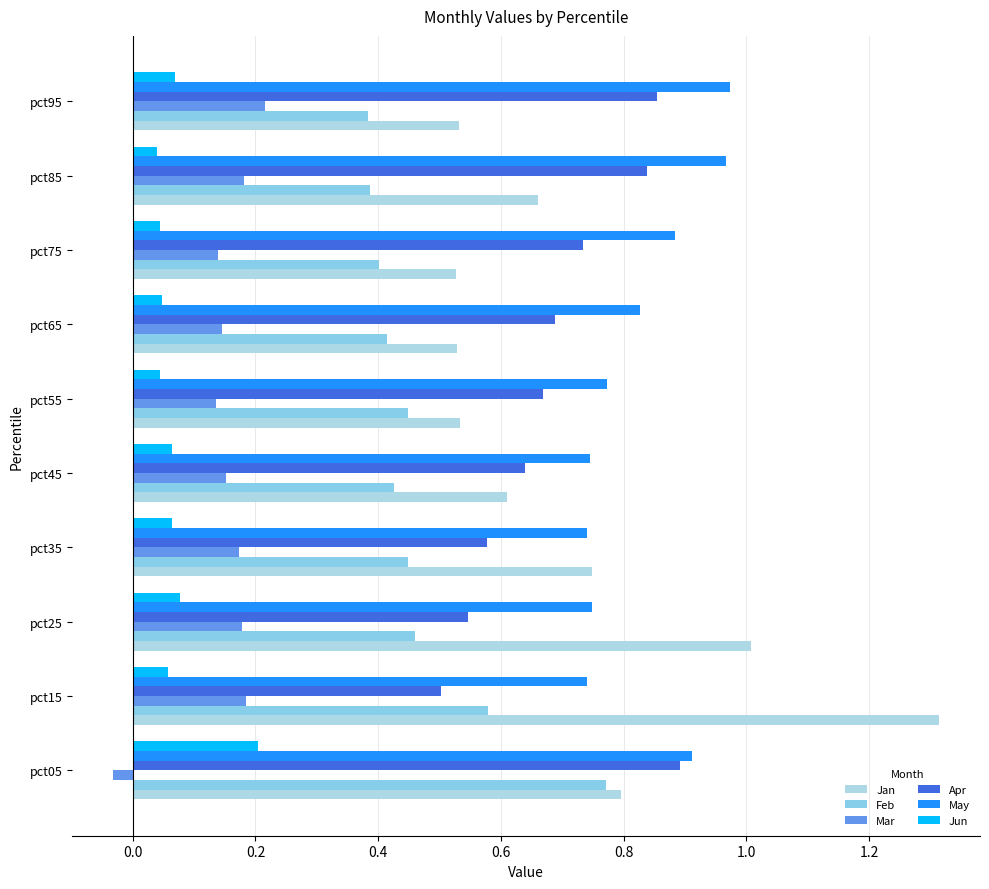

How many Apr values are between 0 and 1?

10